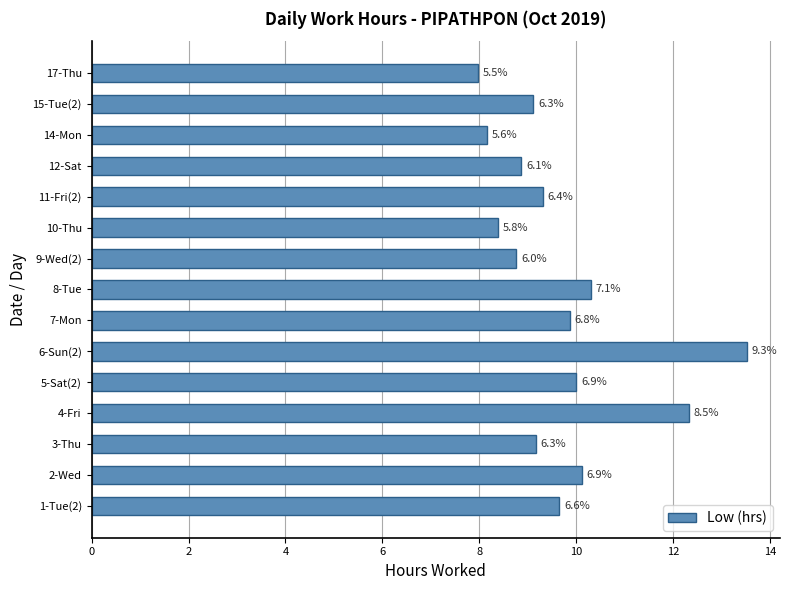

Does the chart contain any negative values?

No